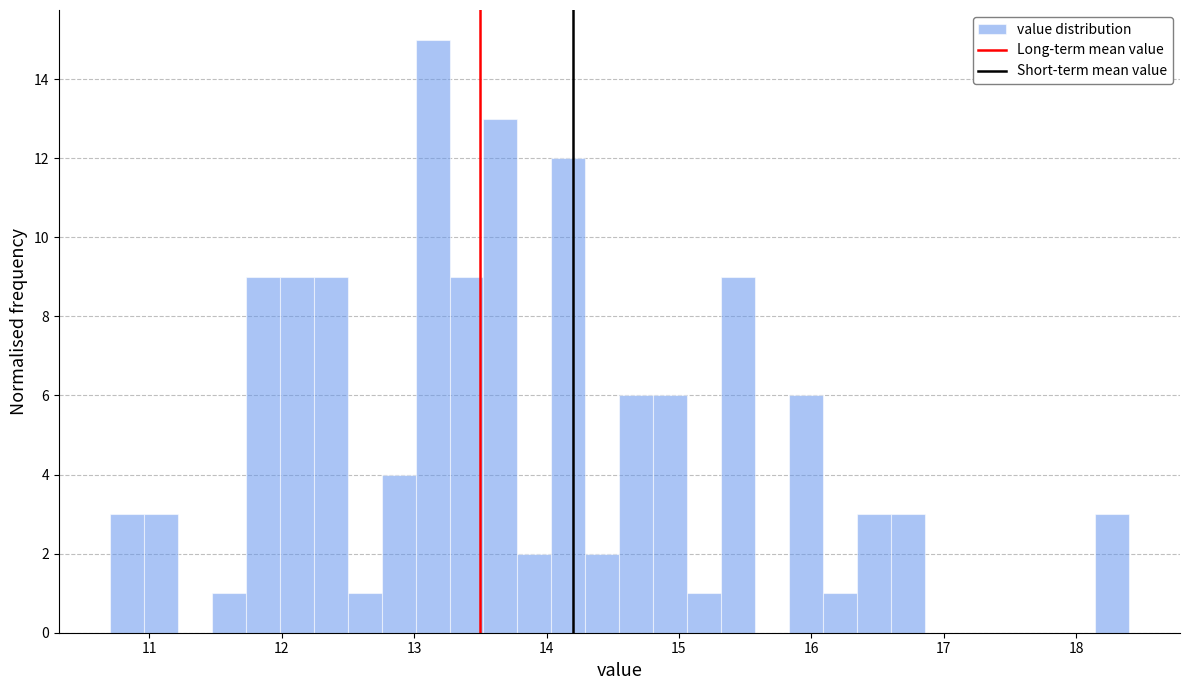

Around what value on the x-axis is the tallest bar? Give the approximate position of its centre, as read against the axis.

13.1